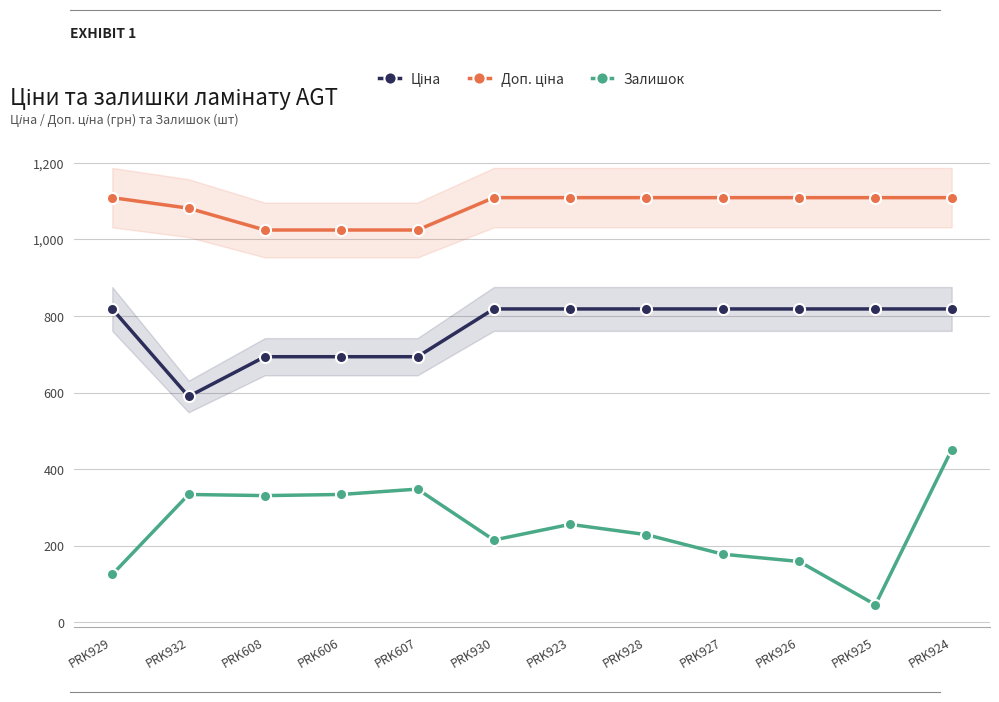

What is the label of the 1st point from the right?

PRK924